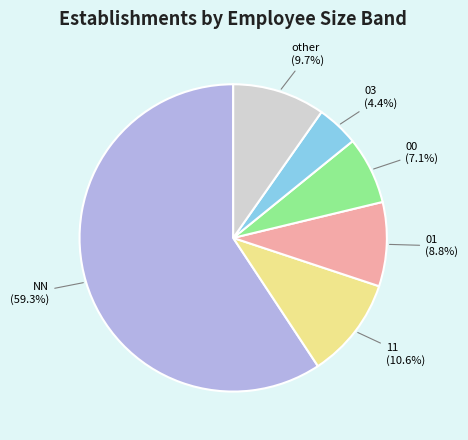

Which slice is the smallest?

03